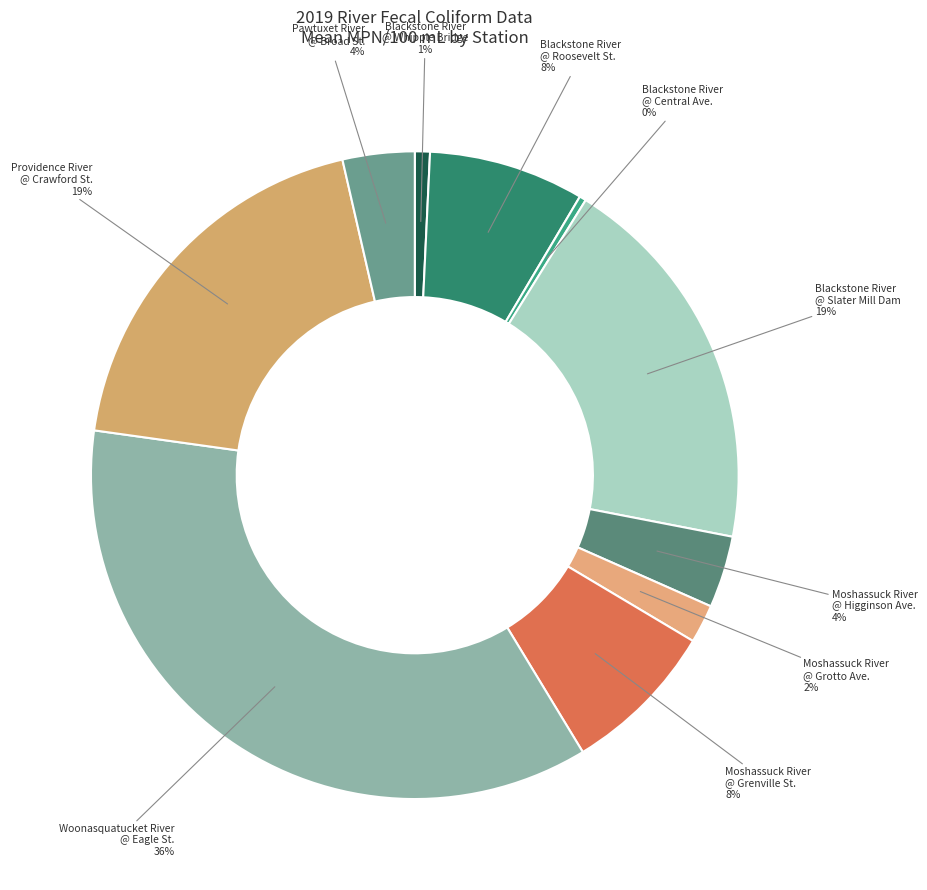

What is the largest slice in the pie chart?

Woonasquatucket River @ Eagle St. Bridge